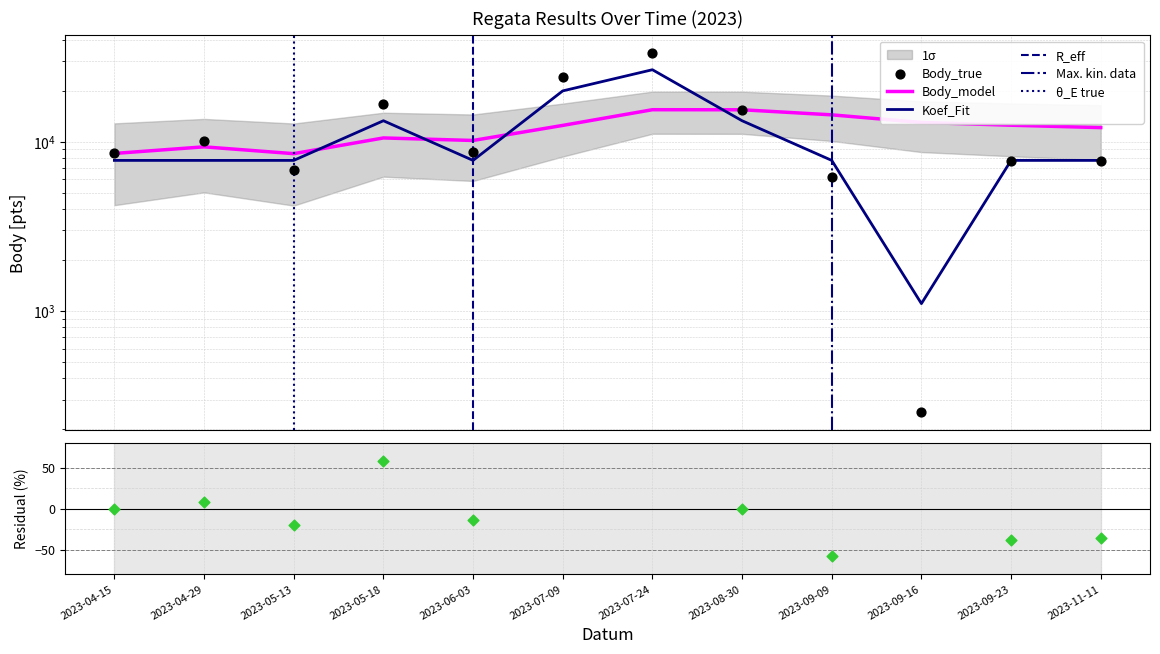

Which series has the widest spread of Y values?

Body